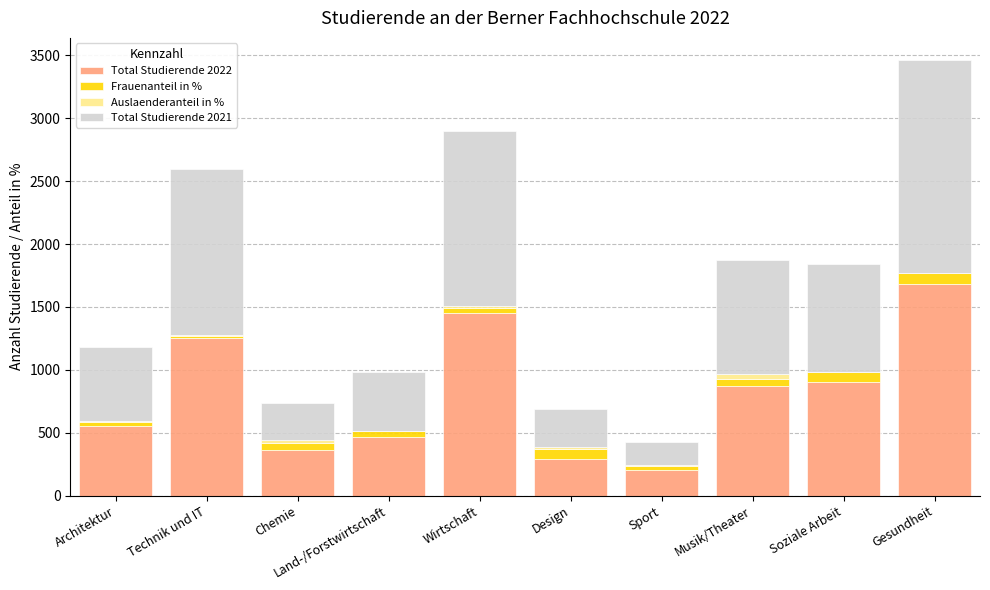

At which category is the sum across all series the highest?

Gesundheit